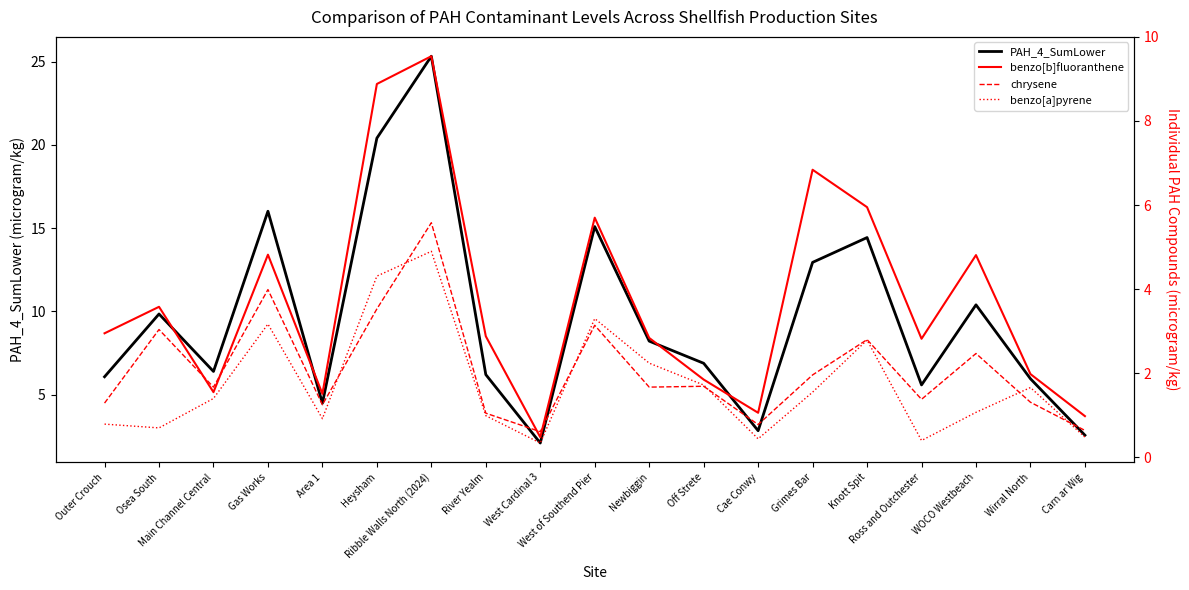

At which category is the sum across all series the highest?

Ribble Walls North (2024)